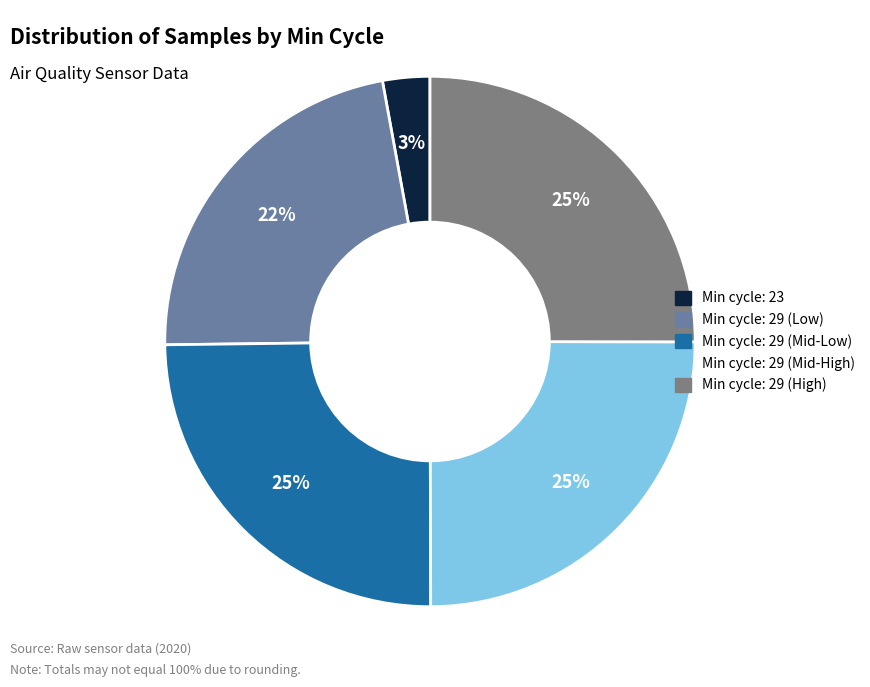

How many segments does this pie chart have?

5